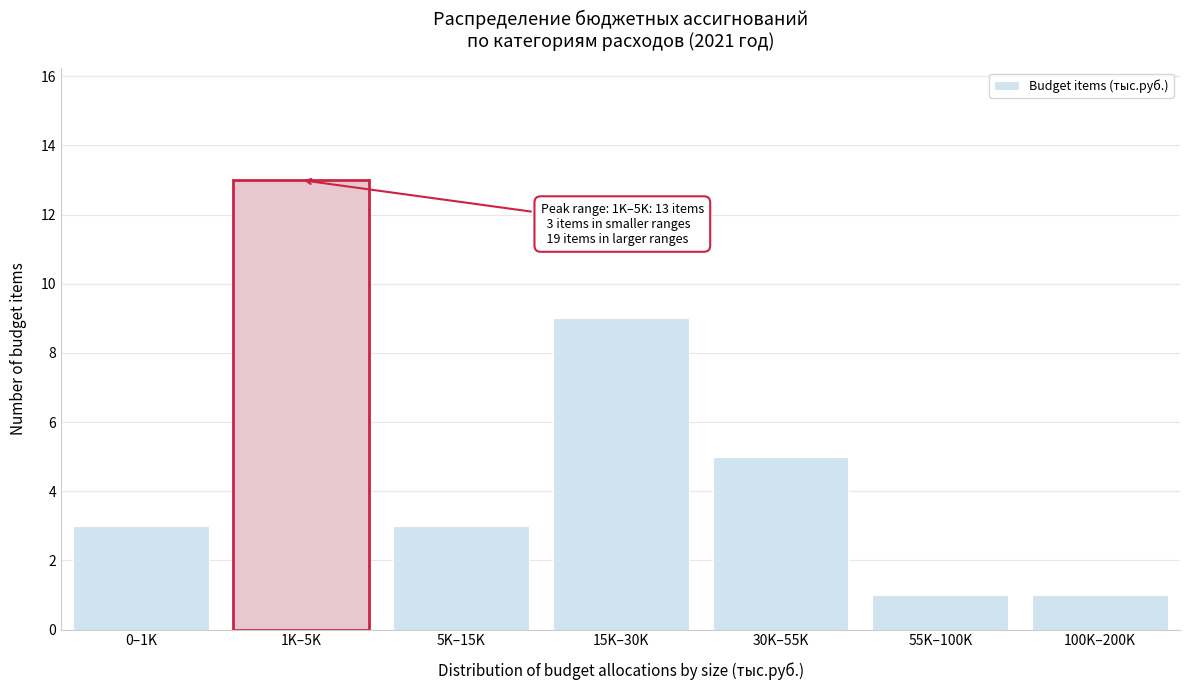

Reading left to right, transcribe all the data shown in this chart.

0–1K=3	1K–5K=13	5K–15K=3	15K–30K=9	30K–55K=5	55K–100K=1	100K–200K=1